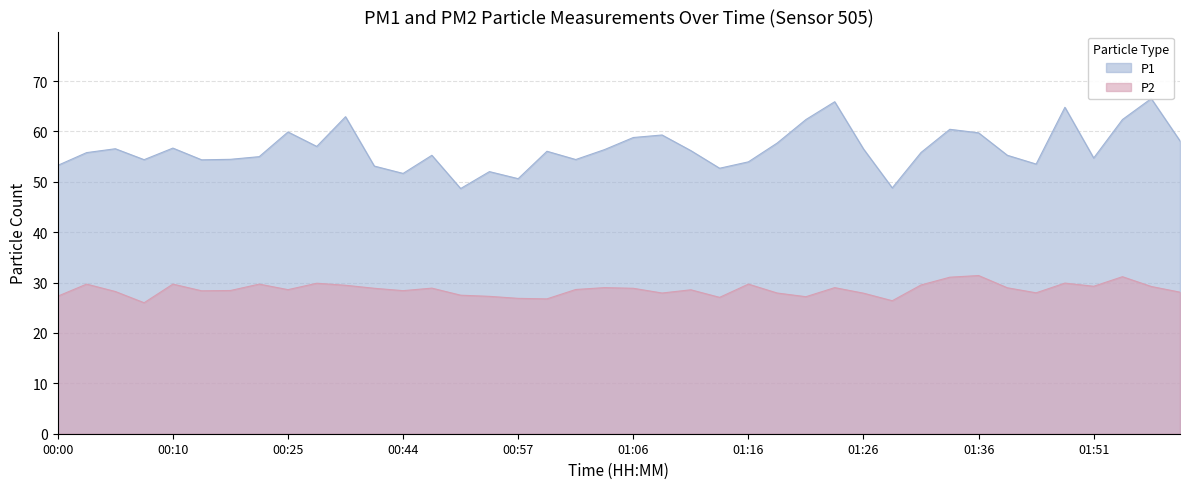

How many data points in P2 are less than 28?

13